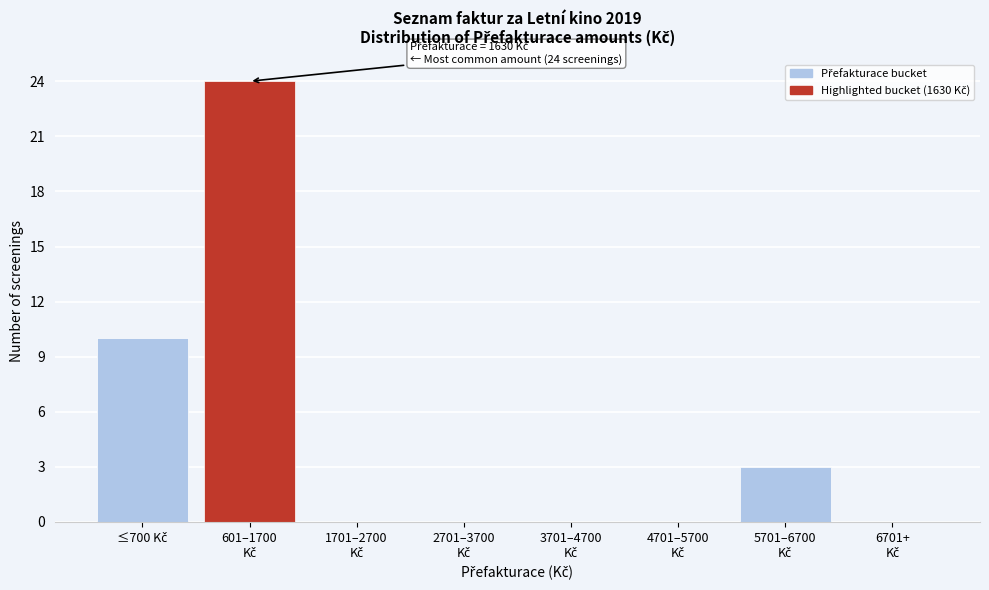

What is the maximum value shown in the chart?

24